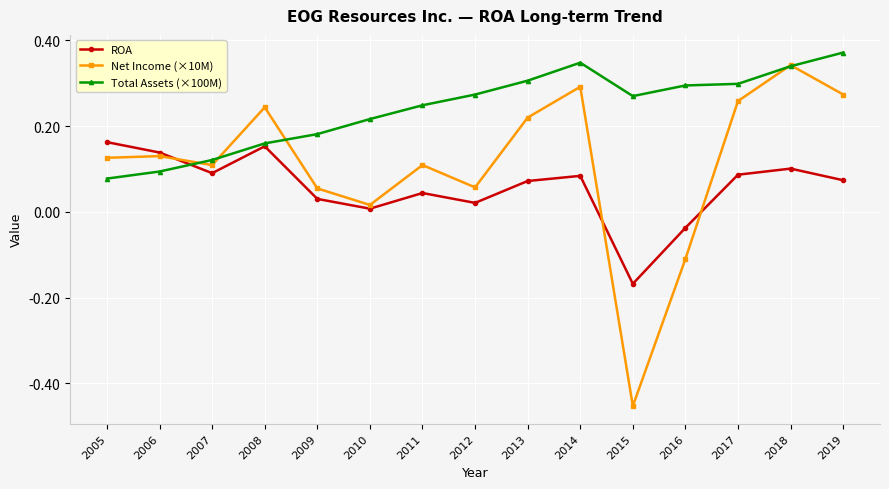

Which series changed the most between 2007 and 2015?

Net Income (×10M)